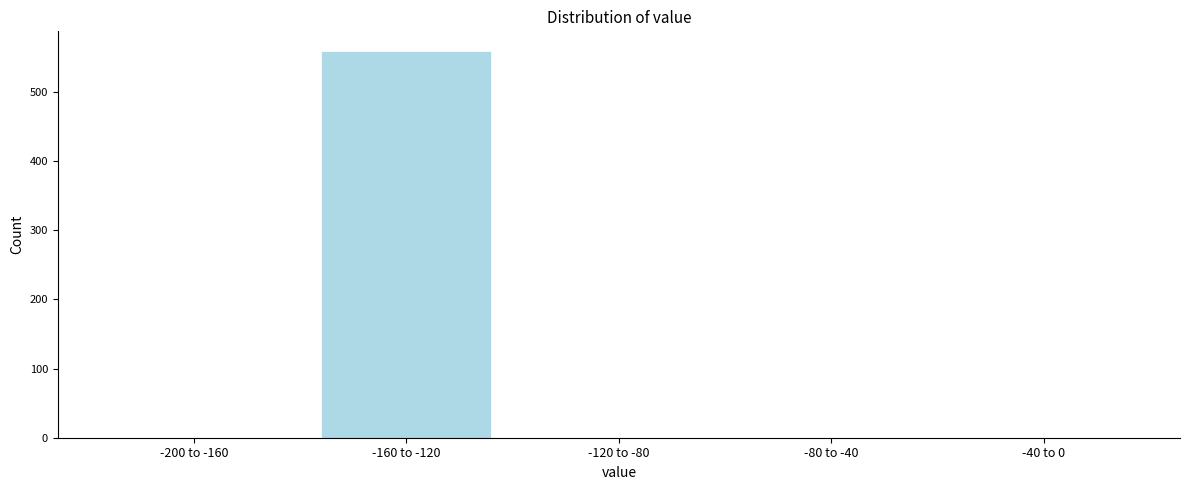

Reading left to right, what are all the values shown in this chart?

-200 to -160=0	-160 to -120=560	-120 to -80=0	-80 to -40=0	-40 to 0=0